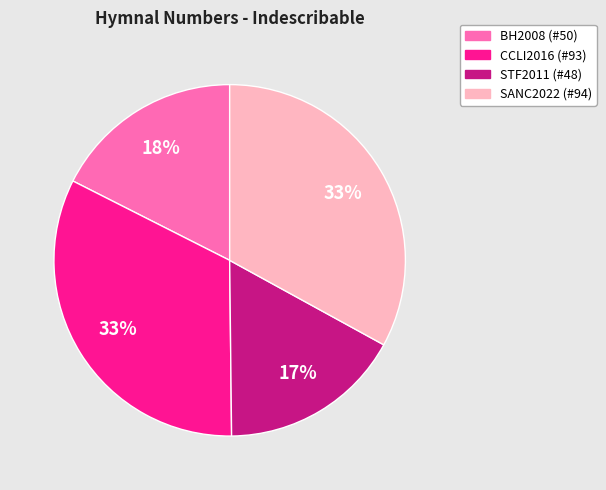

To the nearest percent, what is the average slice percentage?

25%